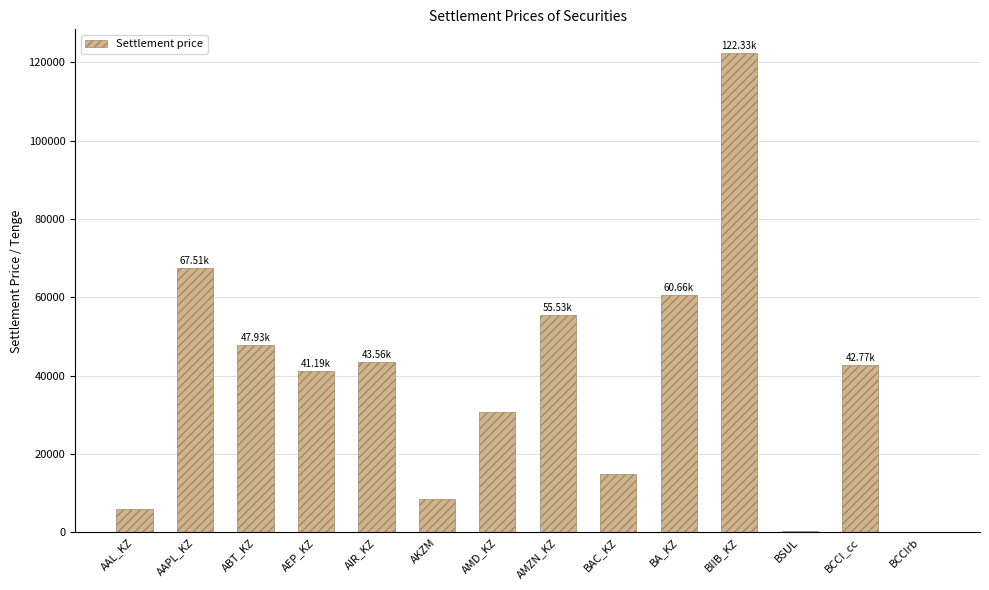

Between BIIB_KZ and AKZM, which is larger?

BIIB_KZ